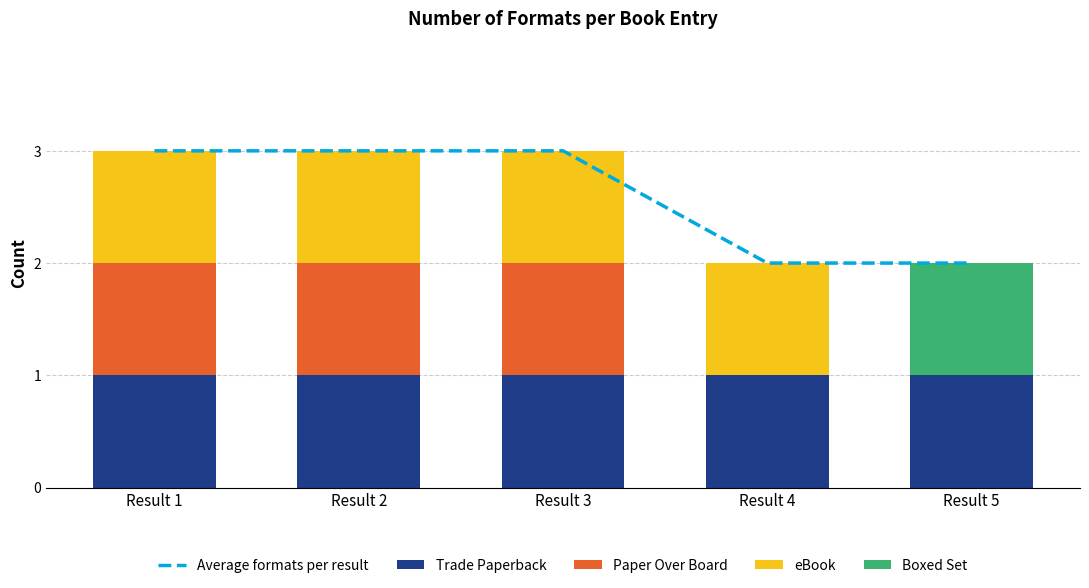

Which series has the largest range (max minus min)?

Average formats per result